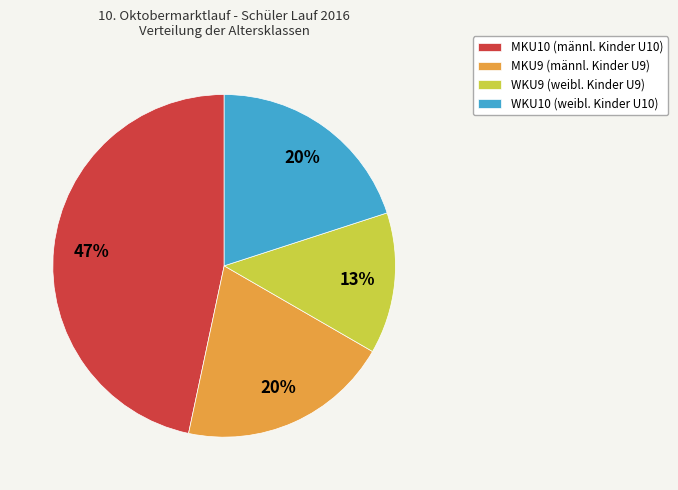

Is there a majority slice in this chart?

No